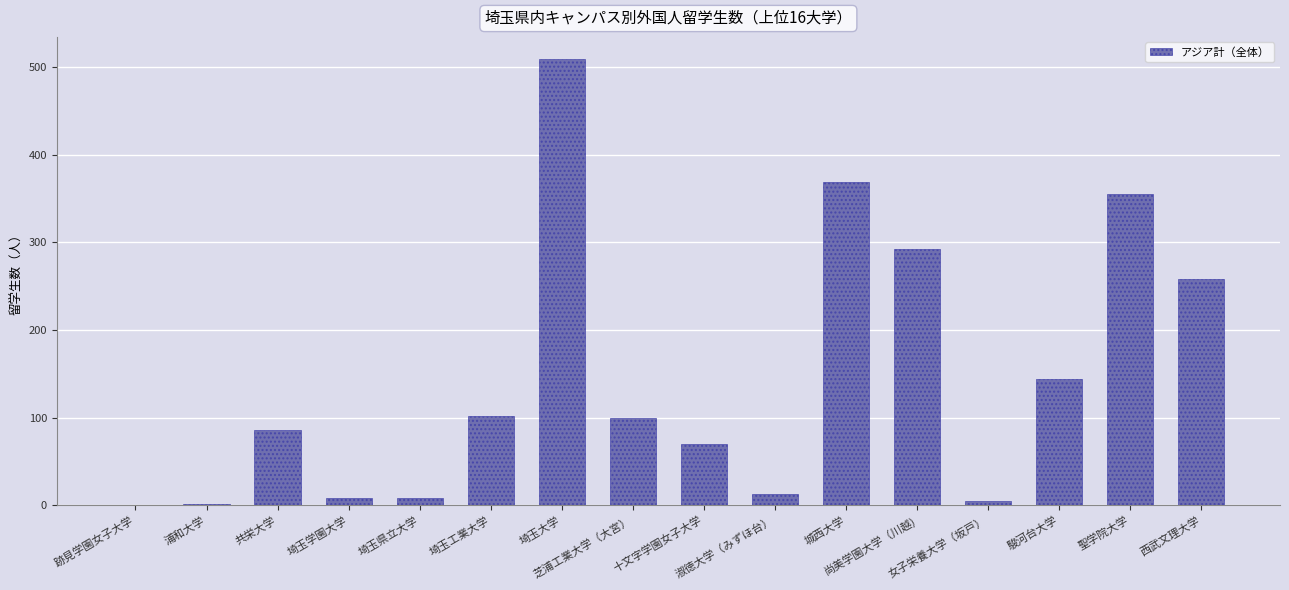

What is the sum of all values?

2320